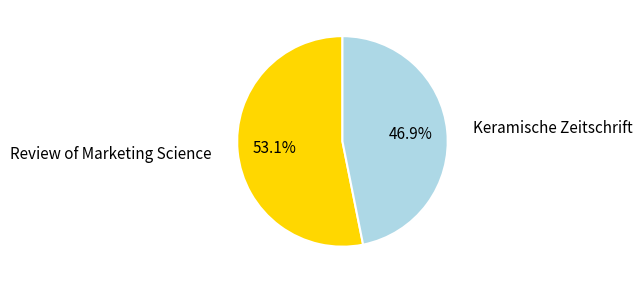

Rank the categories by value from highest to lowest.

Review of Marketing Science, Keramische Zeitschrift